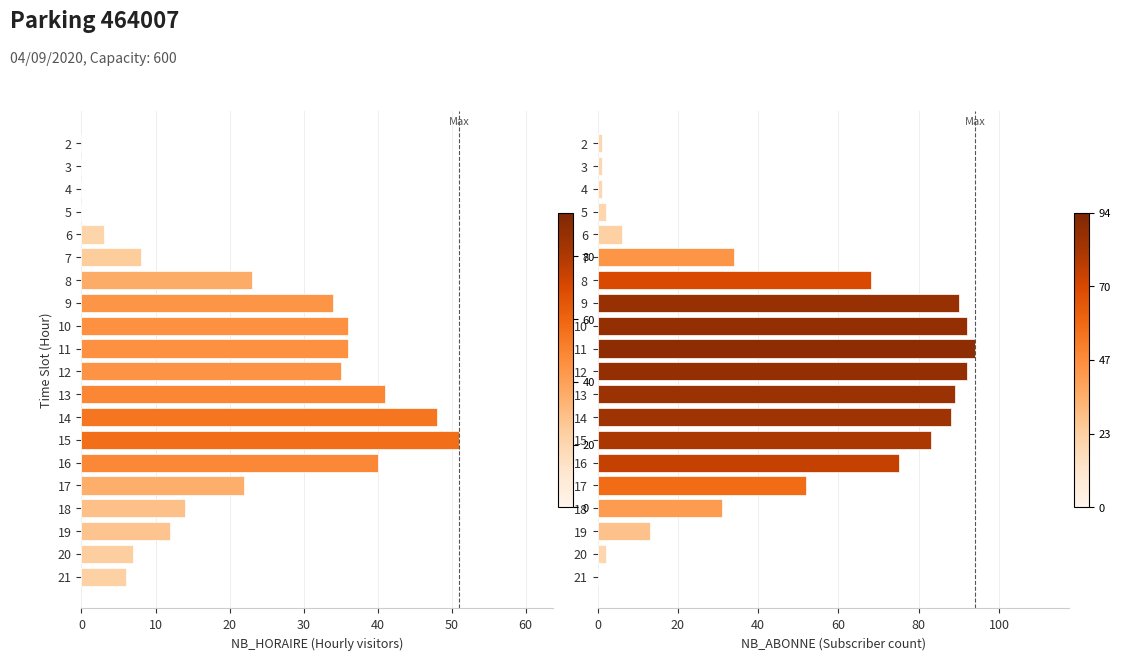

At how many categories does at least one series exceed 5?

16